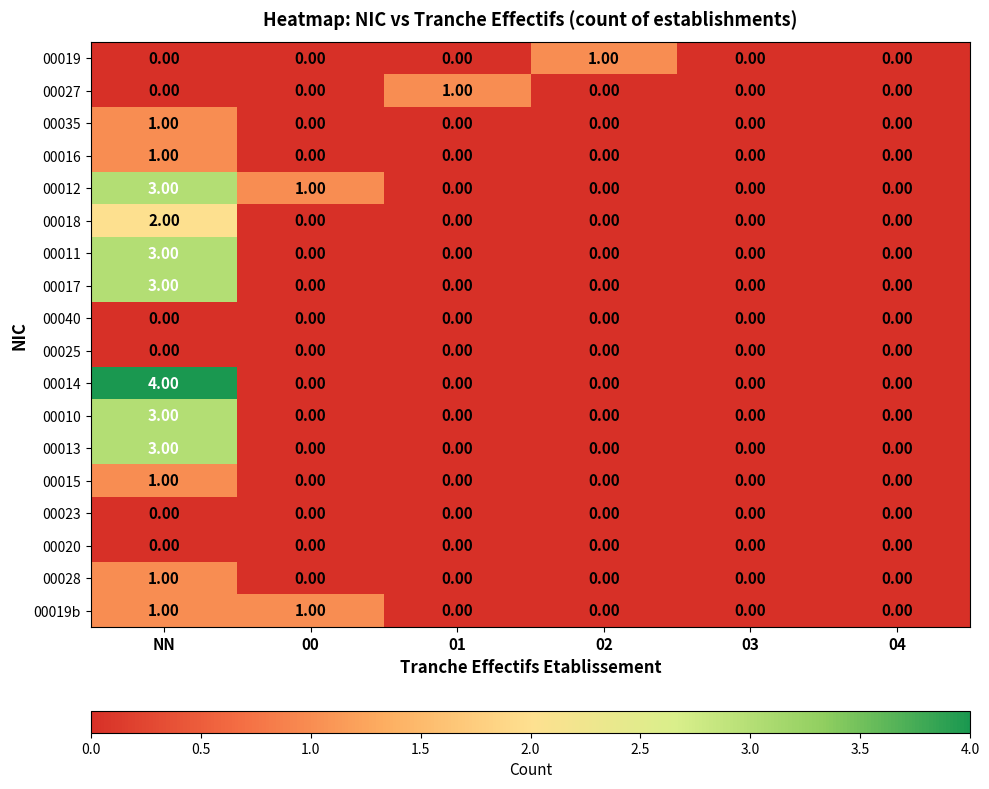

What is the difference between the highest and lowest values at NN?

4